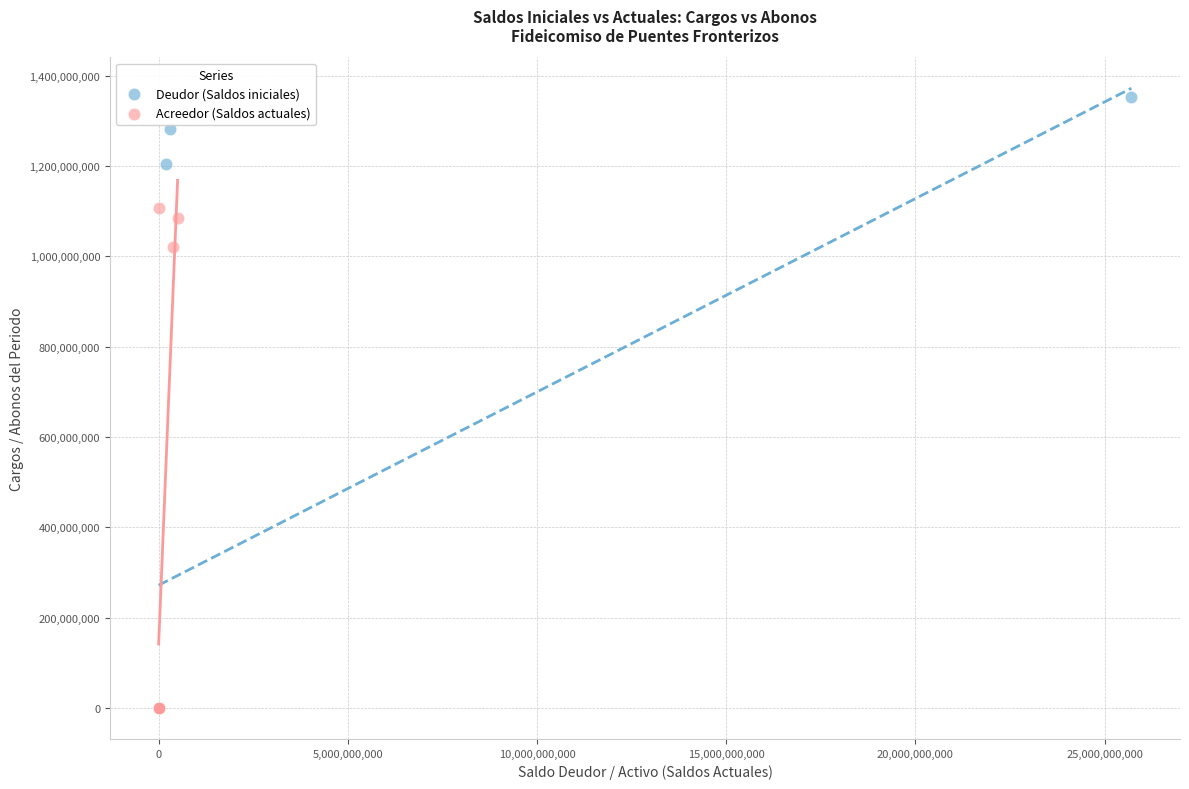

Which series has the widest spread of Y values?

Deudor (Saldos iniciales)